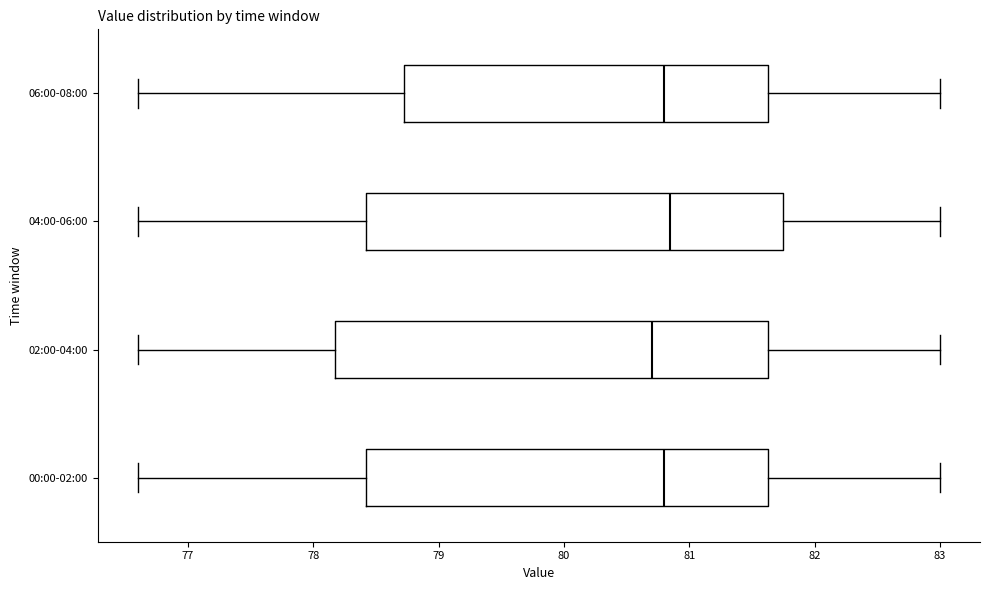

Reading bottom to top, transcribe this box plot: for each box, give where its median line is, the range the box spans, and where its two whiskers end, as read against the x-axis. The values are not printed on the chart, so give them approximately, as read against the axis.

00:00-02:00: median 80.8, box 78.4 to 81.6, whiskers 76.6 to 83.0
02:00-04:00: median 80.7, box 78.2 to 81.6, whiskers 76.6 to 83.0
04:00-06:00: median 80.9, box 78.4 to 81.8, whiskers 76.6 to 83.0
06:00-08:00: median 80.8, box 78.7 to 81.6, whiskers 76.6 to 83.0